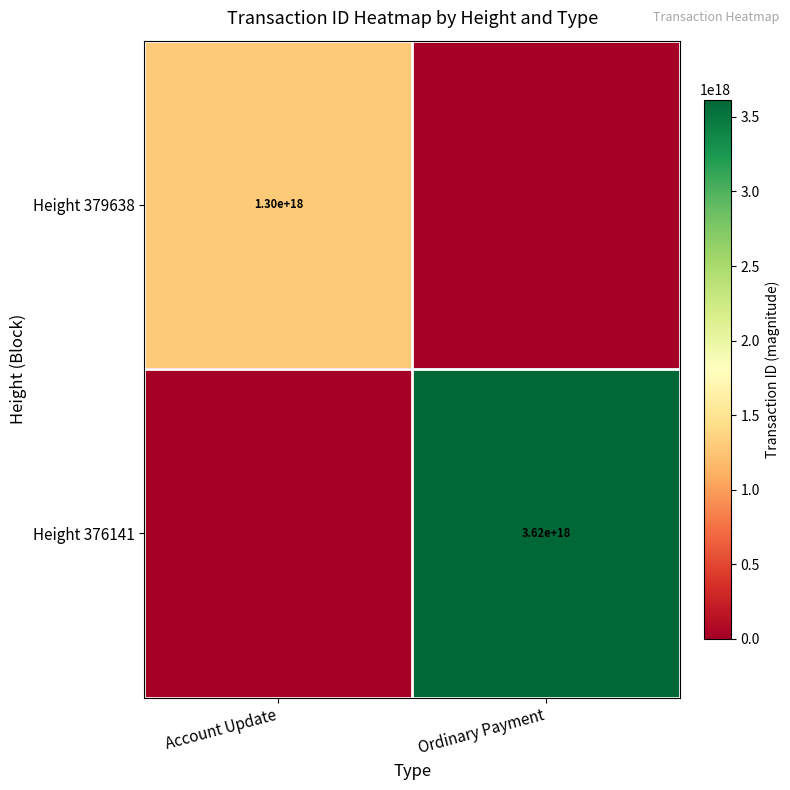

Is it true that Height 376141 equals 3620000000000000000 at Ordinary Payment?

True